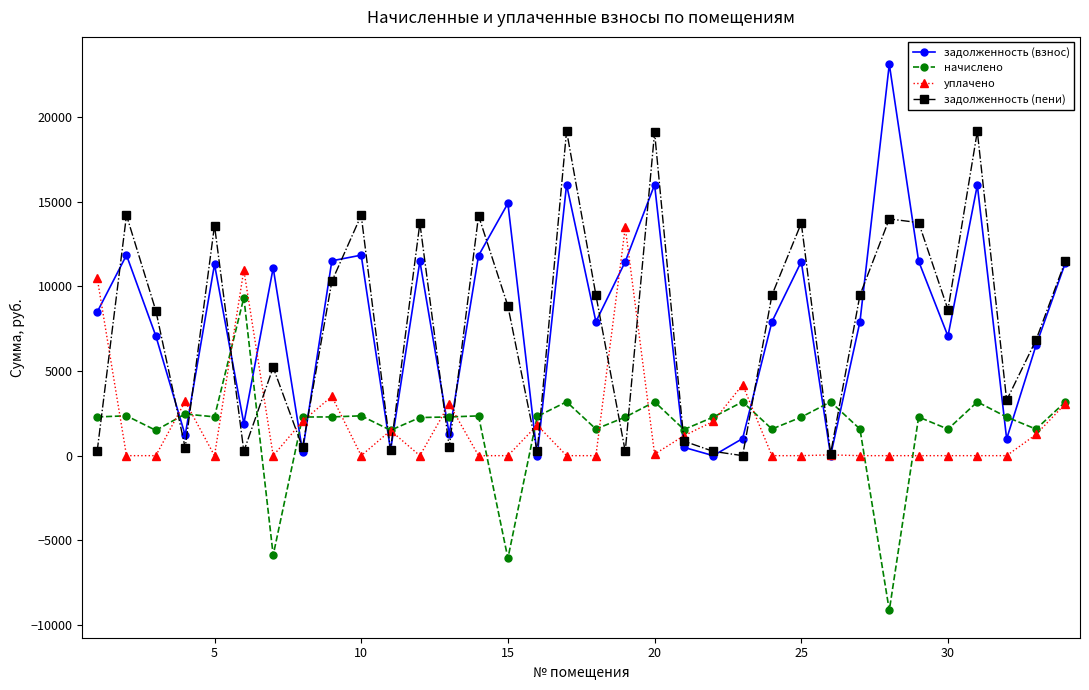

True or false: начислено and задолженность (пени) intersect in this chart.

True